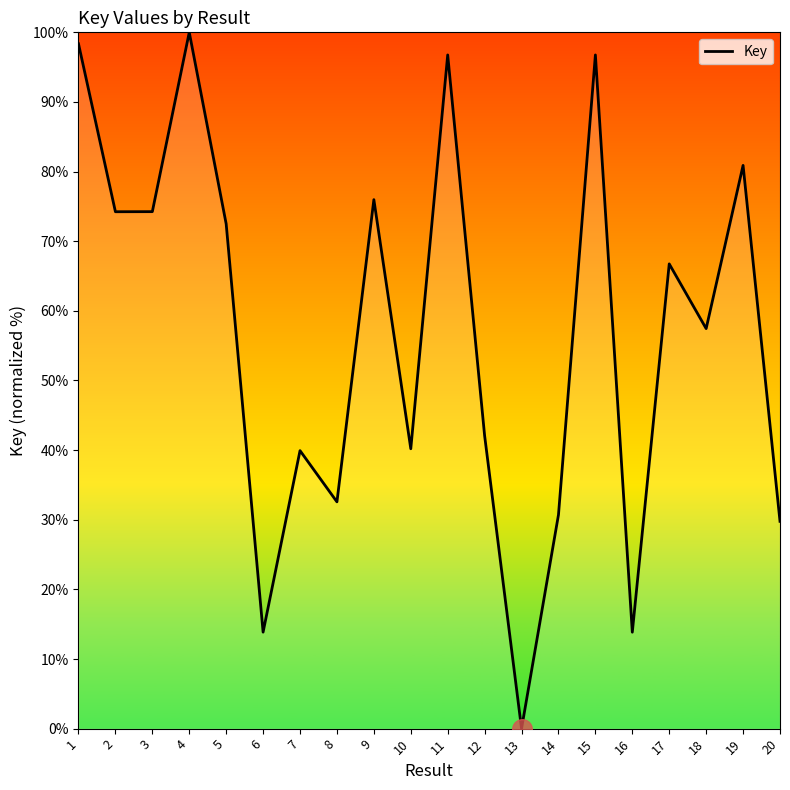

Approximately how many times larger is the value at 8 compared to 9?

0.4